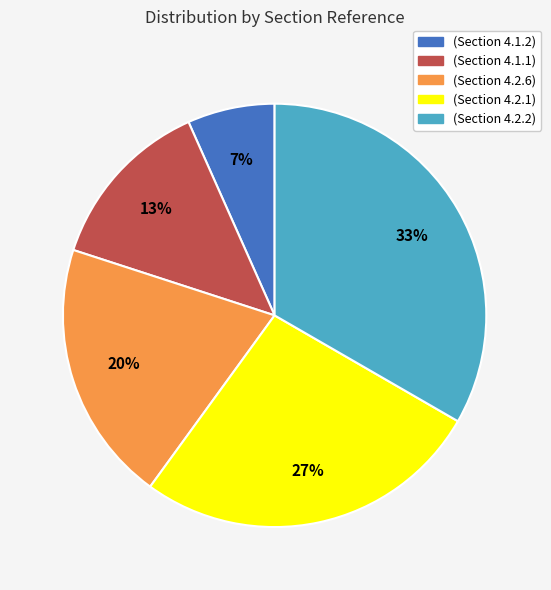

Does any single category account for the majority?

No